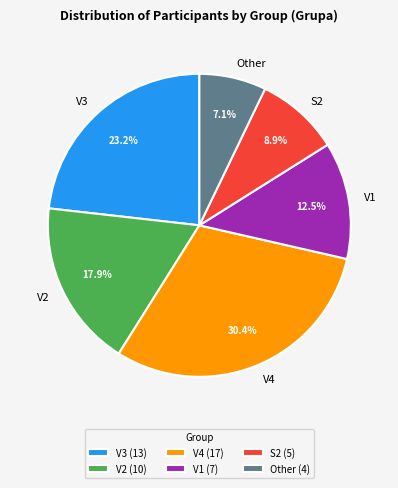

Rank the categories by value from highest to lowest.

V4, V3, V2, V1, S2, Other